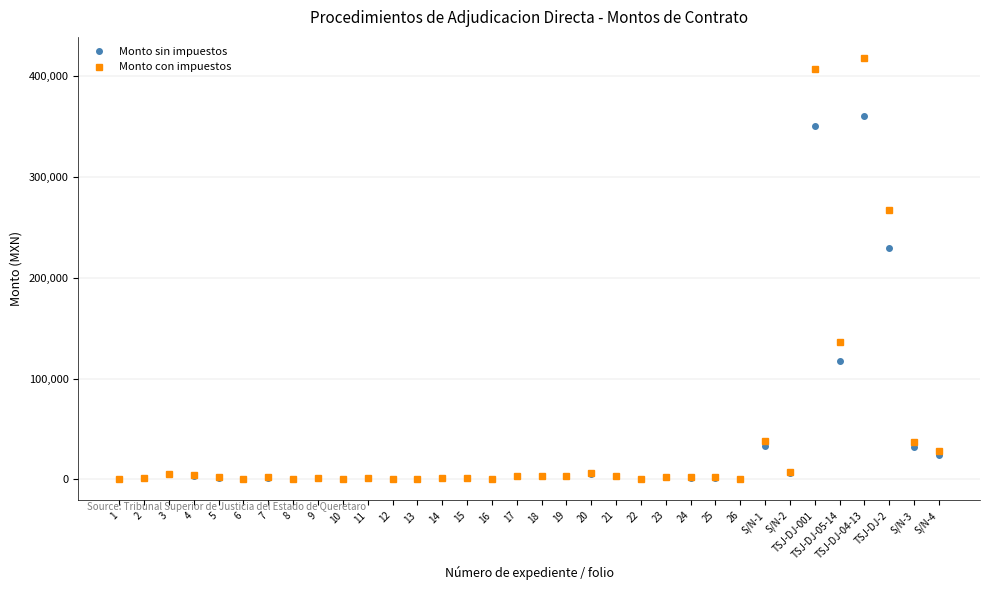

At TSJ-DJ-05-14, list the series in order from smallest to largest.

Monto sin impuestos, Monto con impuestos